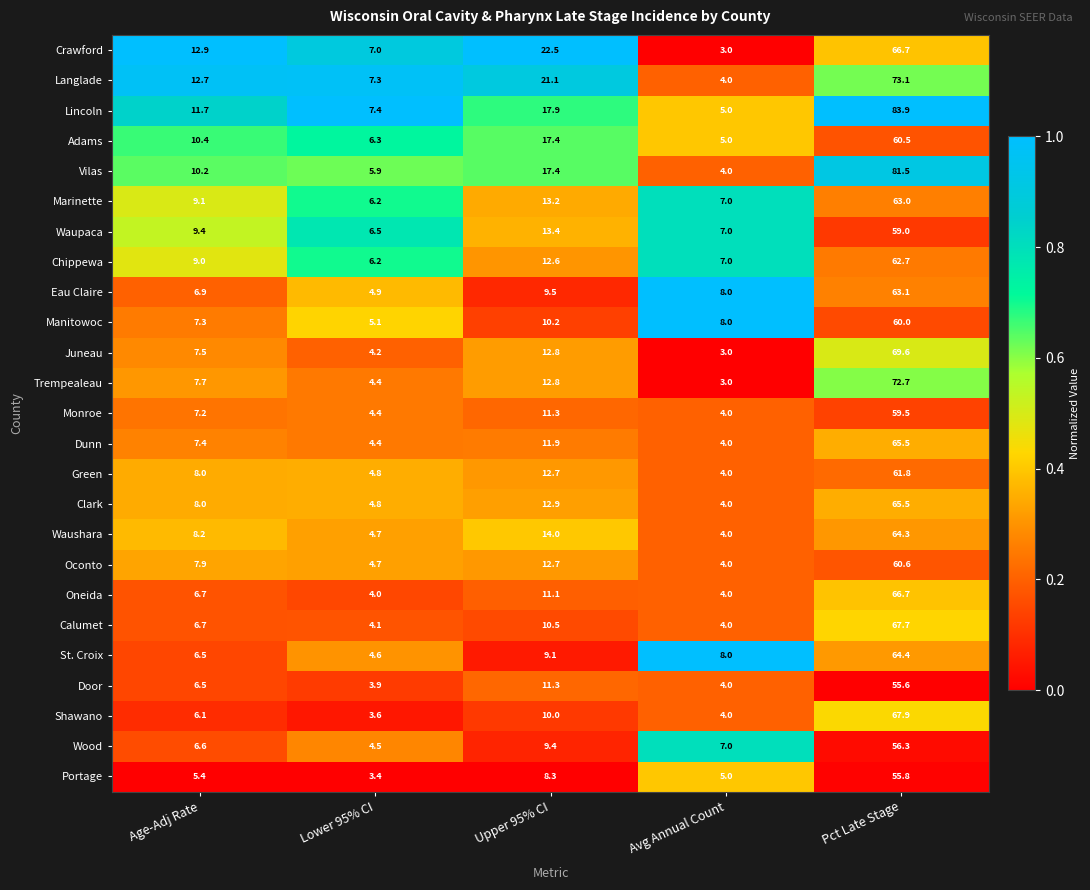

True or false: St. Croix has a value of 8.0 at Avg Annual Count.

True